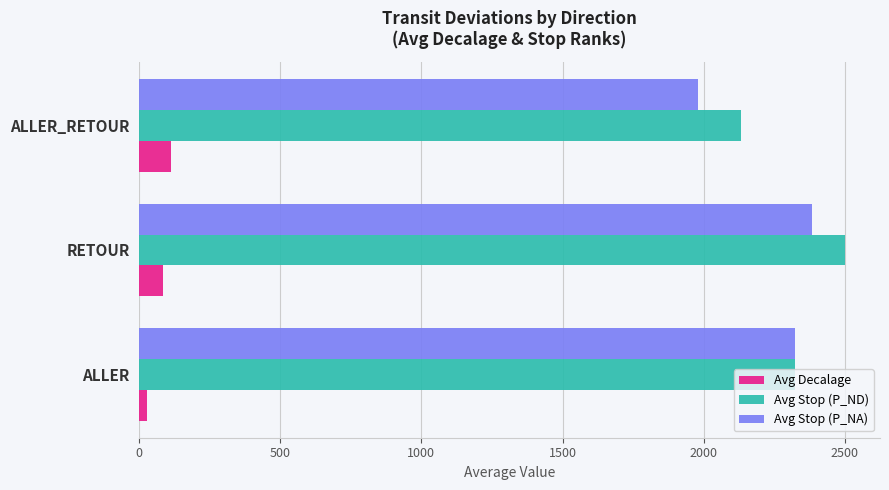

What is the difference between the maximum and minimum values in the Avg Stop (P_ND) series?

368.1